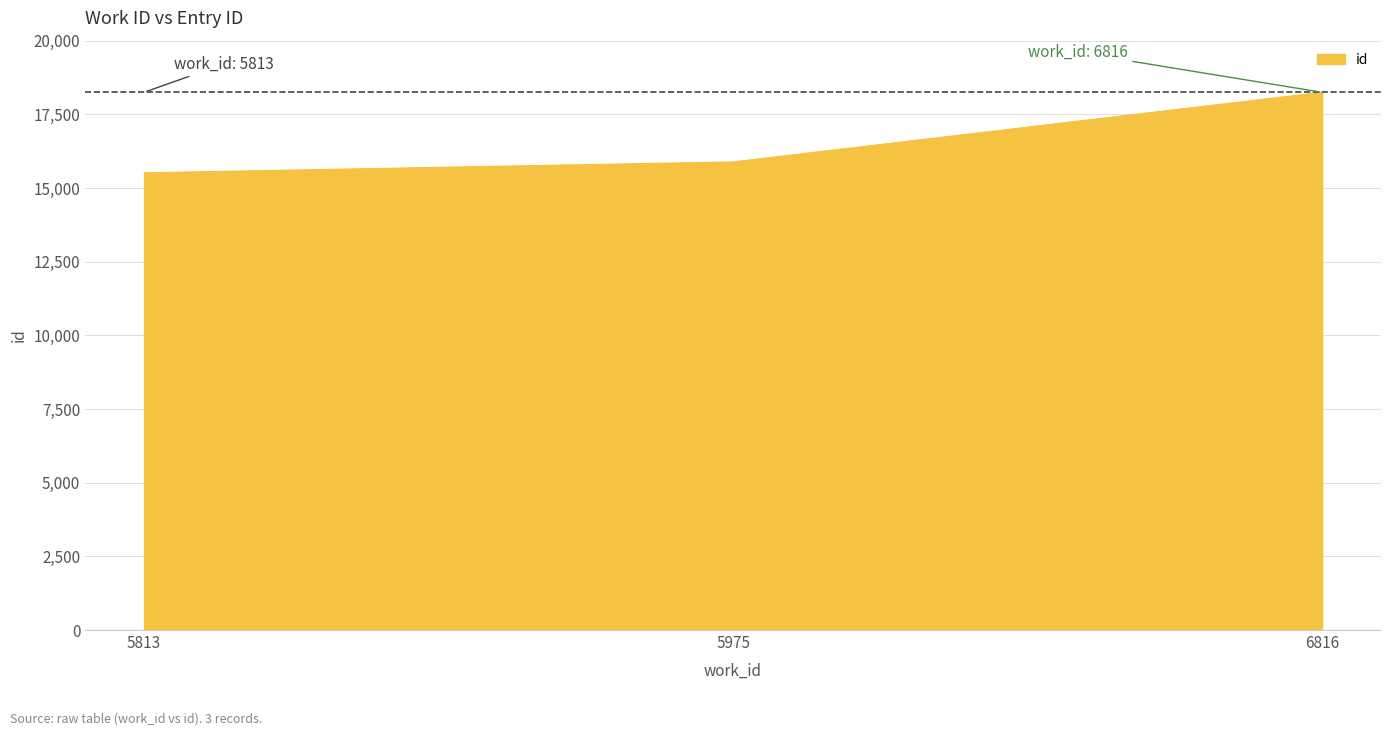

How many series are shown in this chart?

1